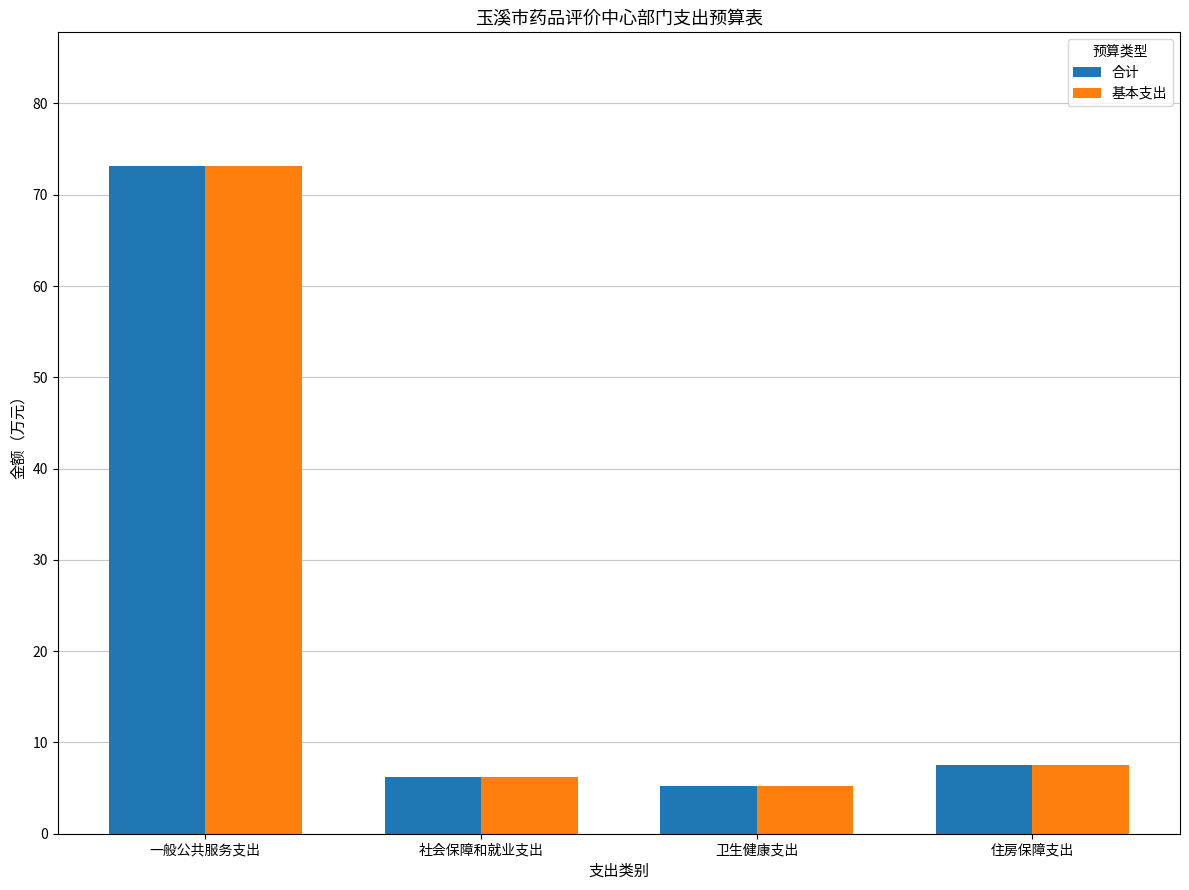

Rank the categories by 基本支出 value from highest to lowest.

一般公共服务支出, 住房保障支出, 社会保障和就业支出, 卫生健康支出